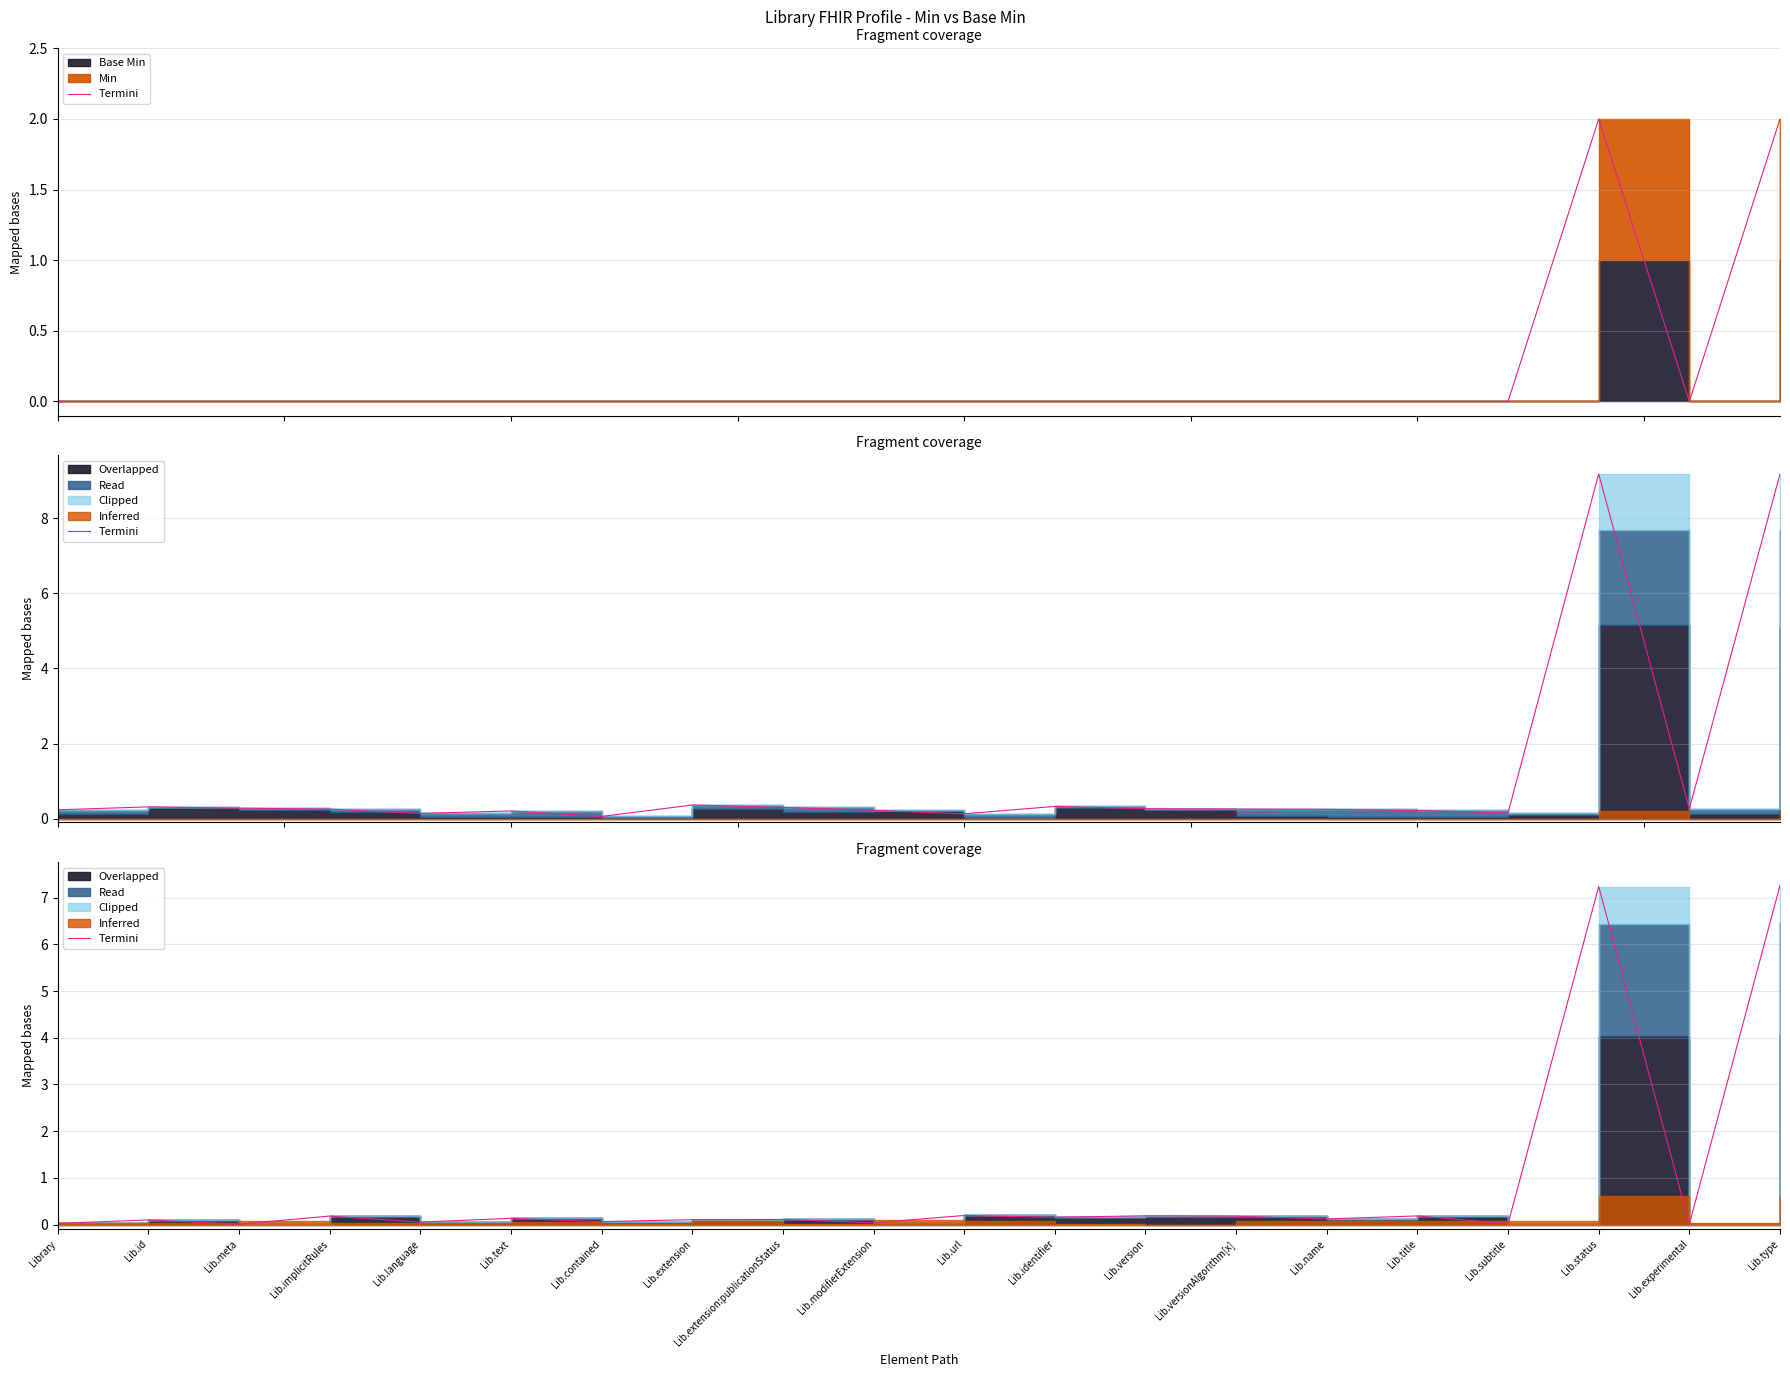

True or false: the data shows 0.1 at Lib.versionAlgorithm[x].

False